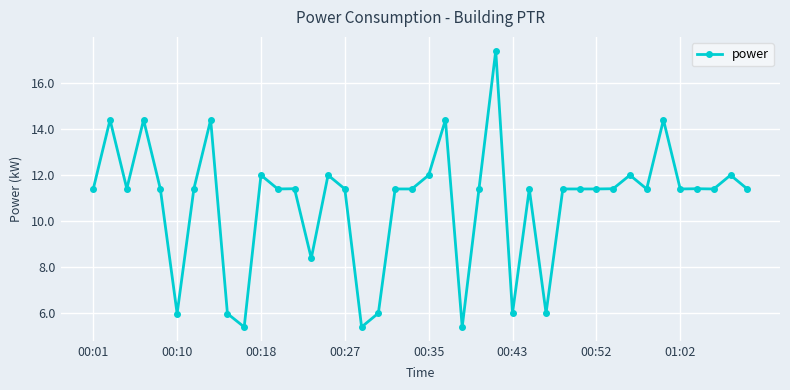

What is the smallest value displayed?

5.4